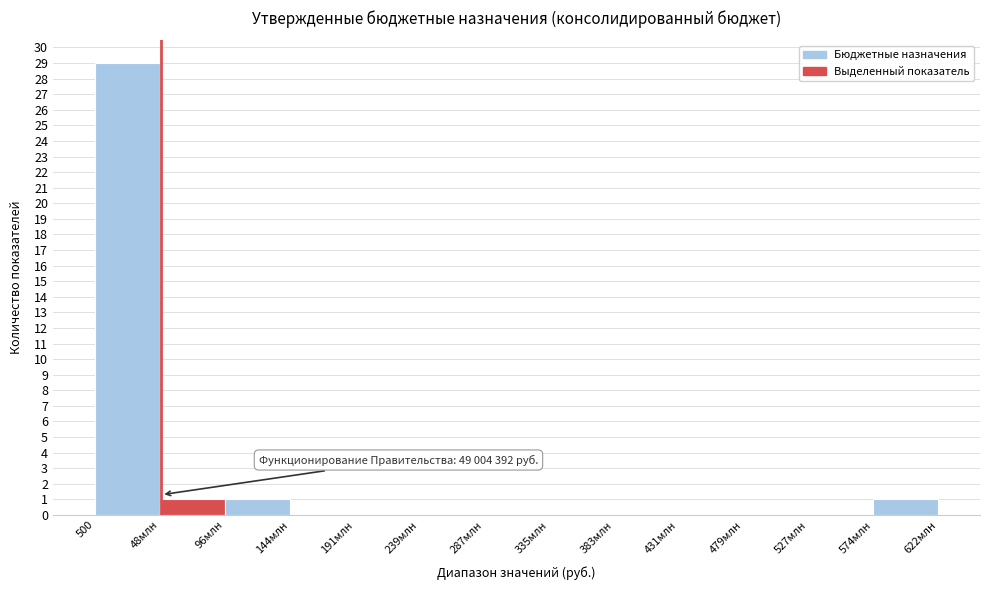

Reading right to left, list all the values displayed in this chart.

622млн=1	527млн=0	479млн=0	431млн=0	383млн=0	335млн=0	287млн=0	239млн=0	191млн=0	144млн=0	96млн=1	48млн=1	500=29